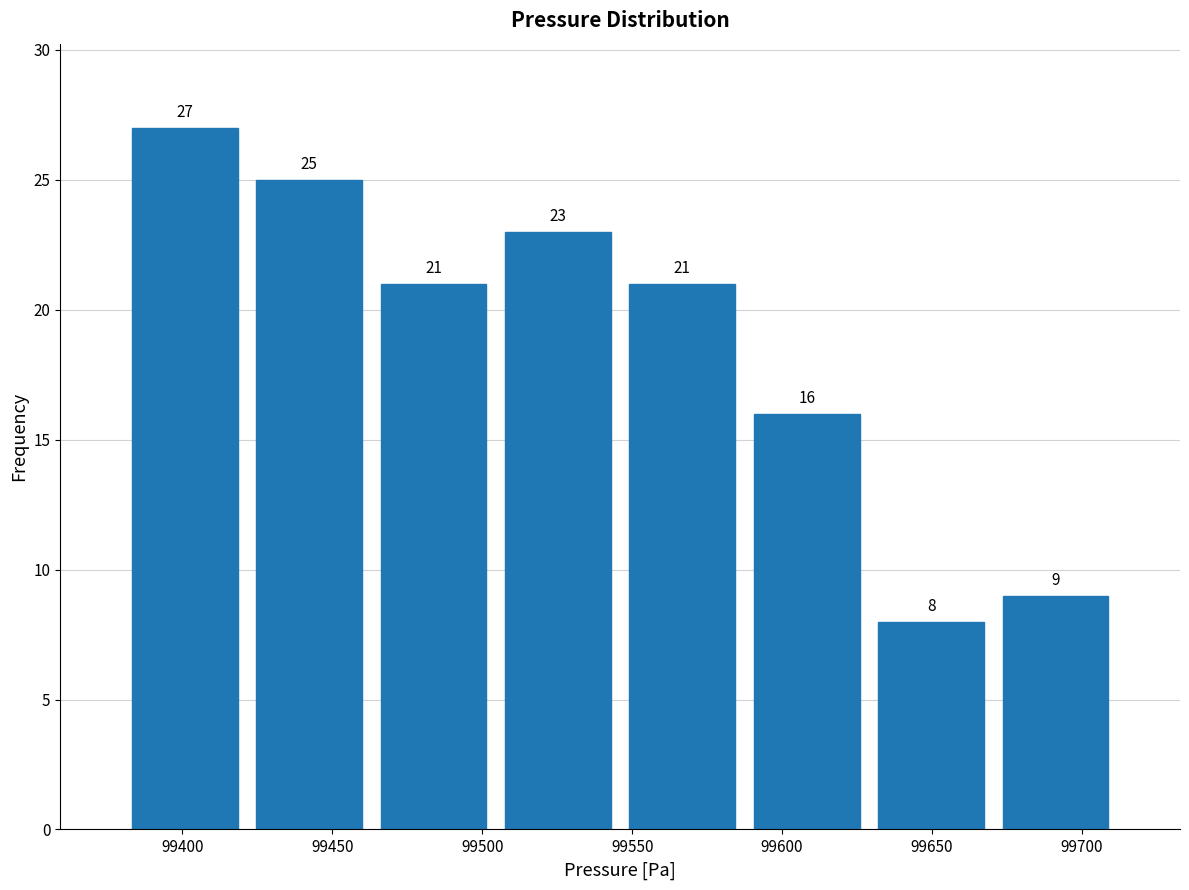

Reading left to right, transcribe this chart: for each bar, give the range it covers on the x-axis and its height. The bar edges are not printed on the chart, so give them approximately, as read against the axis.

99380.0 to 99421.5: 27
99421.5 to 99463.0: 25
99463.0 to 99504.5: 21
99504.5 to 99546.0: 23
99546.0 to 99587.5: 21
99587.5 to 99629.0: 16
99629.0 to 99670.5: 8
99670.5 to 99712.0: 9